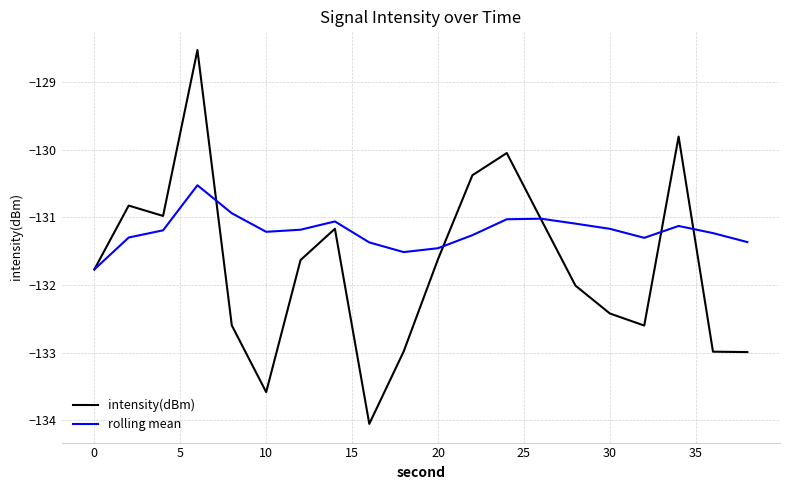

What is the minimum value for rolling mean?

-131.8